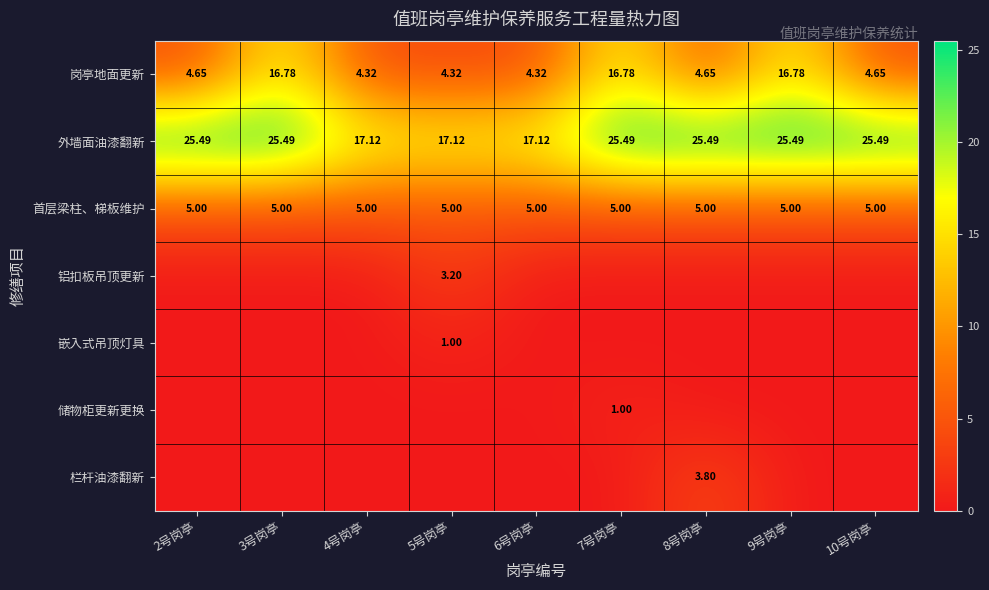

How many distinct data groups are displayed?

7